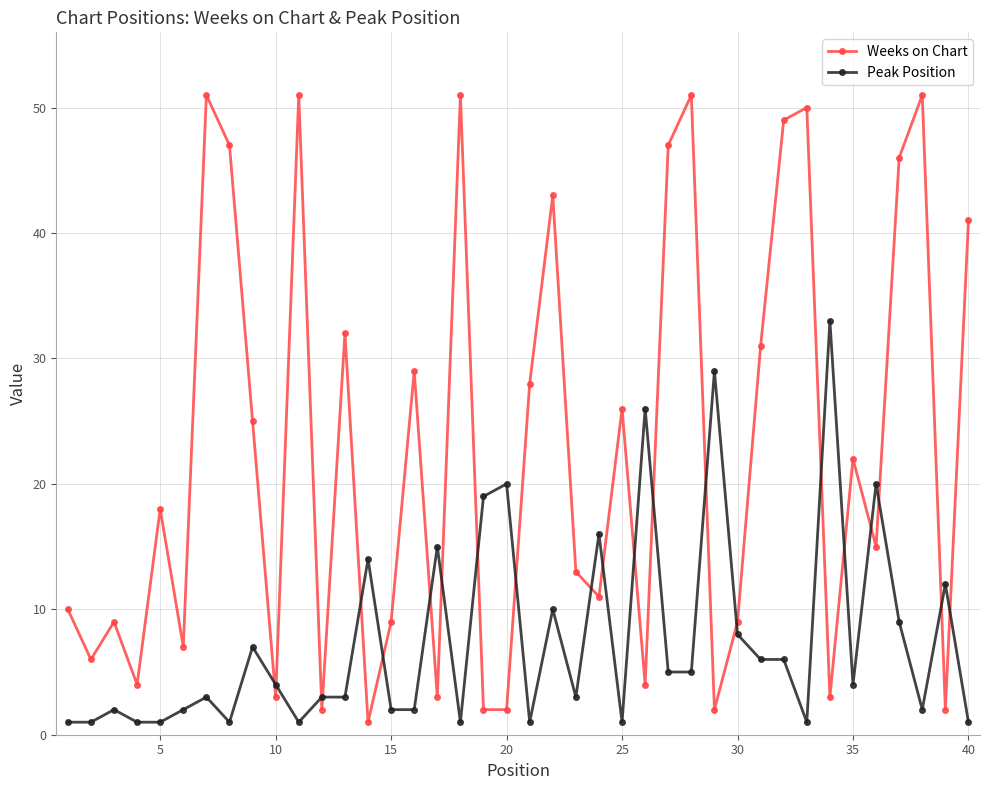

True or false: Weeks on Chart has more than 2 interior local peaks.

True